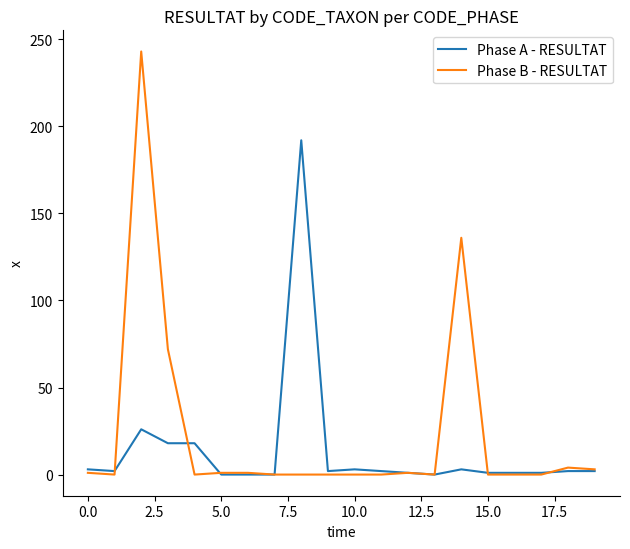

Is this an area chart (filled region under the line)?

No